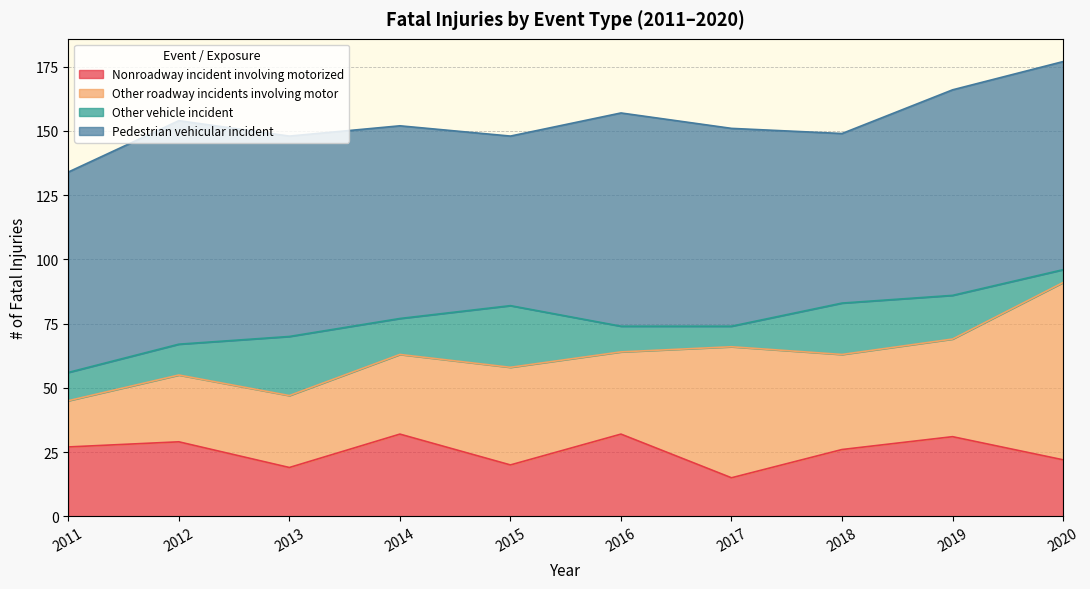

What is the maximum value for Pedestrian vehicular incident?

87